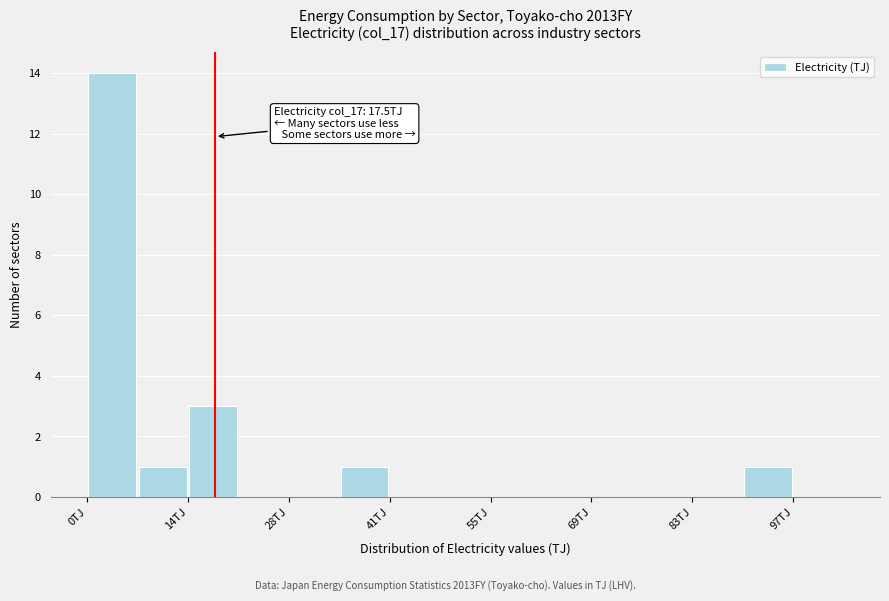

Read against the x-axis, roughly where is the centre of the tallest bar?

4